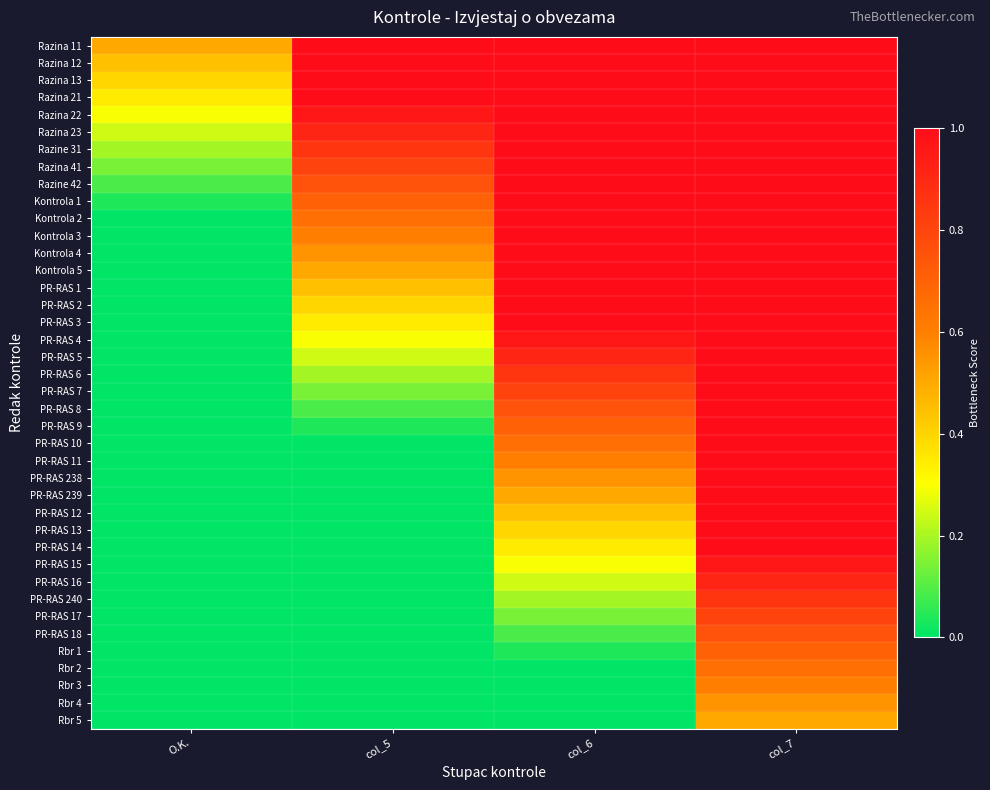

Reading left to right, extract all data points from this chart.

Razina 11: O.K.=0.5	col_5=1.0	col_6=1.0	col_7=1.0
Razina 12: O.K.=0.4	col_5=1.0	col_6=1.0	col_7=1.0
Razina 13: O.K.=0.4	col_5=1.0	col_6=1.0	col_7=1.0
Razina 21: O.K.=0.3	col_5=1.0	col_6=1.0	col_7=1.0
Razina 22: O.K.=0.3	col_5=1.0	col_6=1.0	col_7=1.0
Razina 23: O.K.=0.2	col_5=0.9	col_6=1.0	col_7=1.0
Razine 31: O.K.=0.2	col_5=0.9	col_6=1.0	col_7=1.0
Razina 41: O.K.=0.1	col_5=0.8	col_6=1.0	col_7=1.0
Razine 42: O.K.=0.1	col_5=0.8	col_6=1.0	col_7=1.0
Kontrola 1: O.K.=0.0	col_5=0.7	col_6=1.0	col_7=1.0
Kontrola 2: O.K.=0.0	col_5=0.7	col_6=1.0	col_7=1.0
Kontrola 3: O.K.=0.0	col_5=0.6	col_6=1.0	col_7=1.0
Kontrola 4: O.K.=0.0	col_5=0.6	col_6=1.0	col_7=1.0
Kontrola 5: O.K.=0.0	col_5=0.5	col_6=1.0	col_7=1.0
PR-RAS 1: O.K.=0.0	col_5=0.4	col_6=1.0	col_7=1.0
PR-RAS 2: O.K.=0.0	col_5=0.4	col_6=1.0	col_7=1.0
PR-RAS 3: O.K.=0.0	col_5=0.3	col_6=1.0	col_7=1.0
PR-RAS 4: O.K.=0.0	col_5=0.3	col_6=1.0	col_7=1.0
PR-RAS 5: O.K.=0.0	col_5=0.2	col_6=0.9	col_7=1.0
PR-RAS 6: O.K.=0.0	col_5=0.2	col_6=0.9	col_7=1.0
PR-RAS 7: O.K.=0.0	col_5=0.1	col_6=0.8	col_7=1.0
PR-RAS 8: O.K.=0.0	col_5=0.1	col_6=0.8	col_7=1.0
PR-RAS 9: O.K.=0.0	col_5=0.0	col_6=0.7	col_7=1.0
PR-RAS 10: O.K.=0.0	col_5=0.0	col_6=0.7	col_7=1.0
PR-RAS 11: O.K.=0.0	col_5=0.0	col_6=0.6	col_7=1.0
PR-RAS 238: O.K.=0.0	col_5=0.0	col_6=0.6	col_7=1.0
PR-RAS 239: O.K.=0.0	col_5=0.0	col_6=0.5	col_7=1.0
PR-RAS 12: O.K.=0.0	col_5=0.0	col_6=0.4	col_7=1.0
PR-RAS 13: O.K.=0.0	col_5=0.0	col_6=0.4	col_7=1.0
PR-RAS 14: O.K.=0.0	col_5=0.0	col_6=0.3	col_7=1.0
PR-RAS 15: O.K.=0.0	col_5=0.0	col_6=0.3	col_7=1.0
PR-RAS 16: O.K.=0.0	col_5=0.0	col_6=0.2	col_7=0.9
PR-RAS 240: O.K.=0.0	col_5=0.0	col_6=0.2	col_7=0.9
PR-RAS 17: O.K.=0.0	col_5=0.0	col_6=0.1	col_7=0.8
PR-RAS 18: O.K.=0.0	col_5=0.0	col_6=0.1	col_7=0.8
Rbr 1: O.K.=0.0	col_5=0.0	col_6=0.0	col_7=0.7
Rbr 2: O.K.=0.0	col_5=0.0	col_6=0.0	col_7=0.7
Rbr 3: O.K.=0.0	col_5=0.0	col_6=0.0	col_7=0.6
Rbr 4: O.K.=0.0	col_5=0.0	col_6=0.0	col_7=0.6
Rbr 5: O.K.=0.0	col_5=0.0	col_6=0.0	col_7=0.5